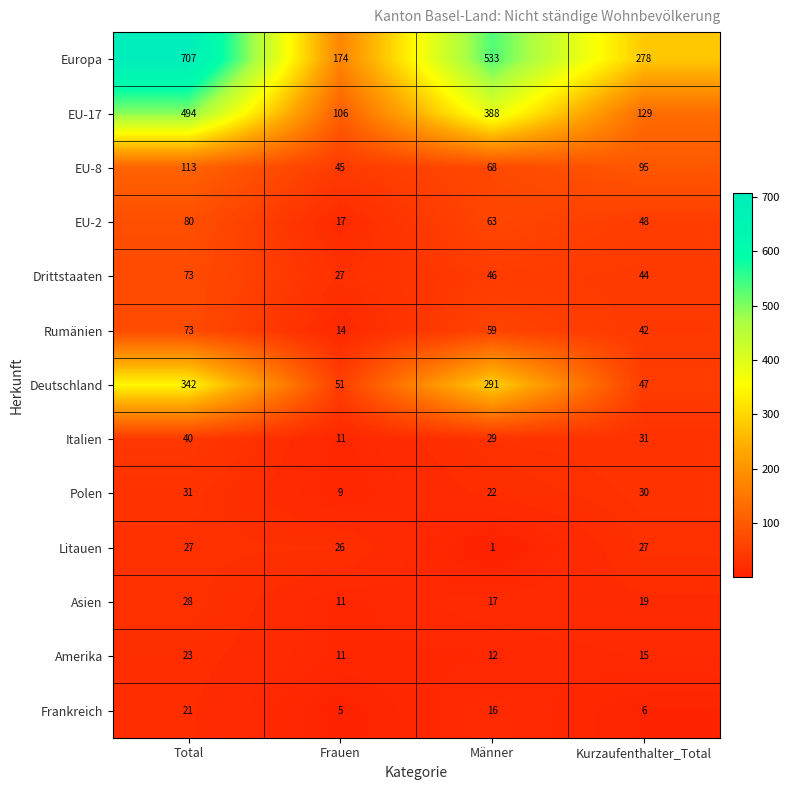

List the labels in order of Asien value, largest first.

Total, Kurzaufenthalter_Total, Männer, Frauen